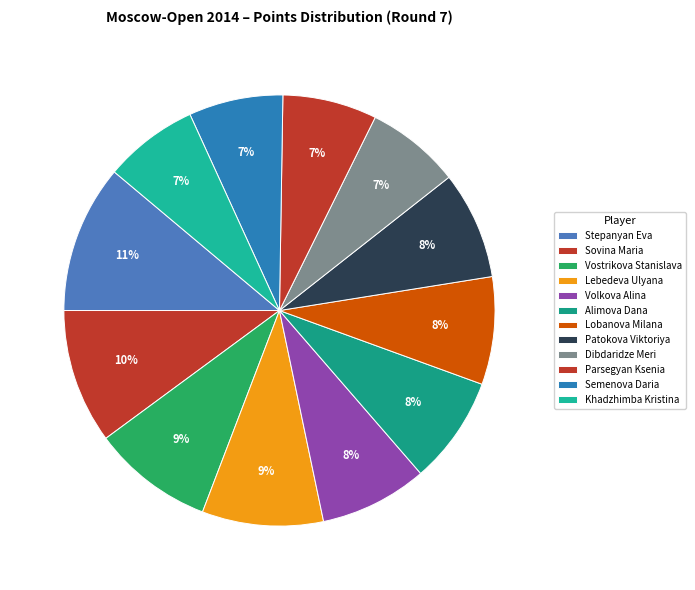

Which has a higher value, Patokova Viktoriya or Volkova Alina?

Patokova Viktoriya